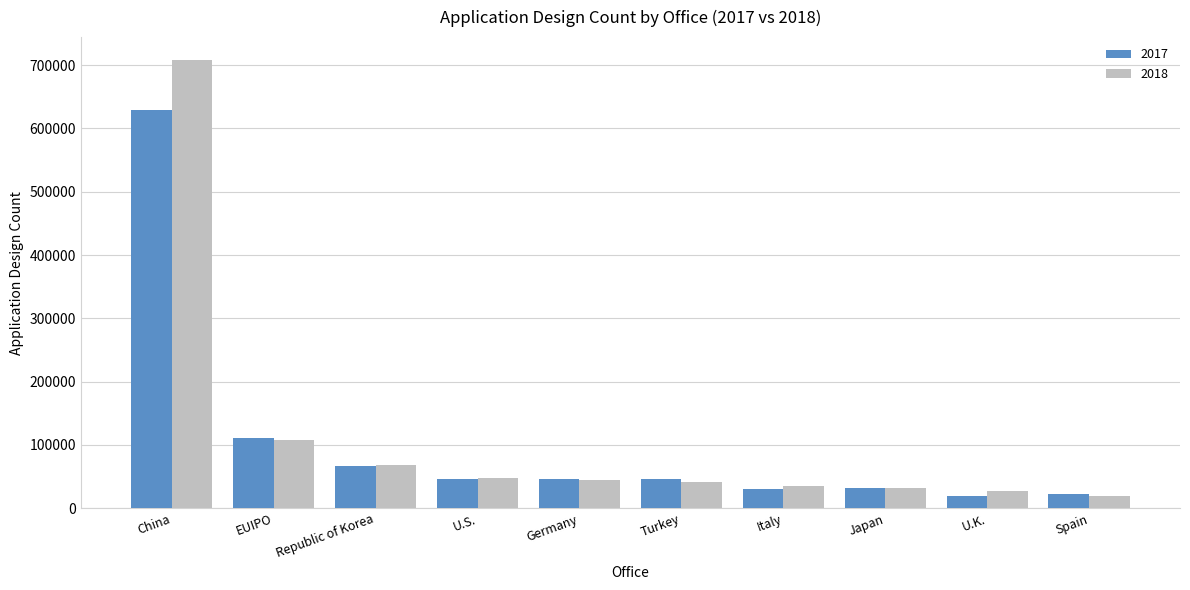

What position from the left is Germany?

5